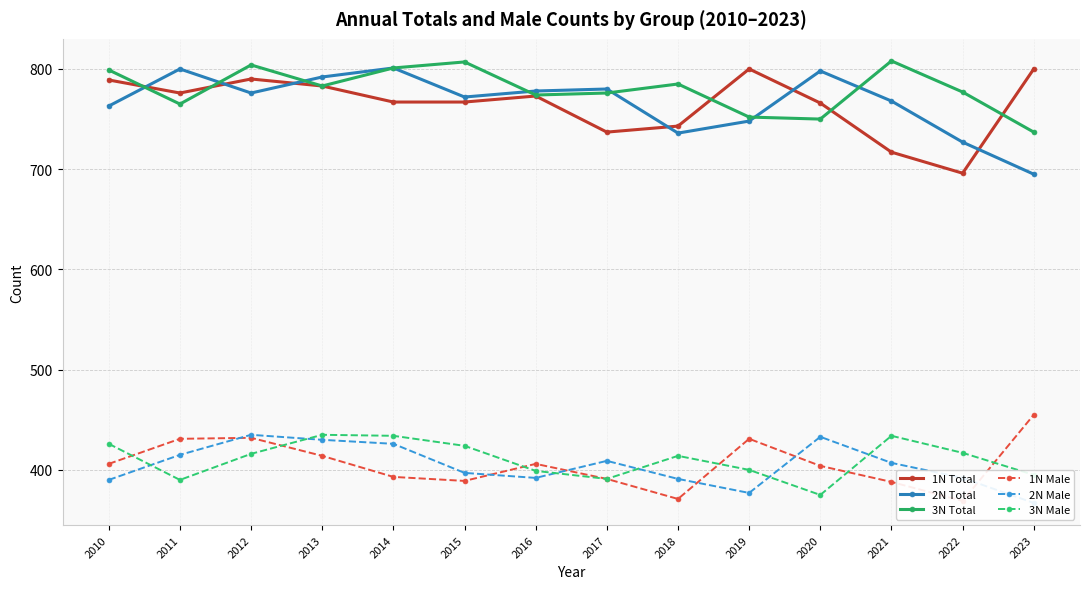

At which category does 1N Total reach its first local peak?

2012